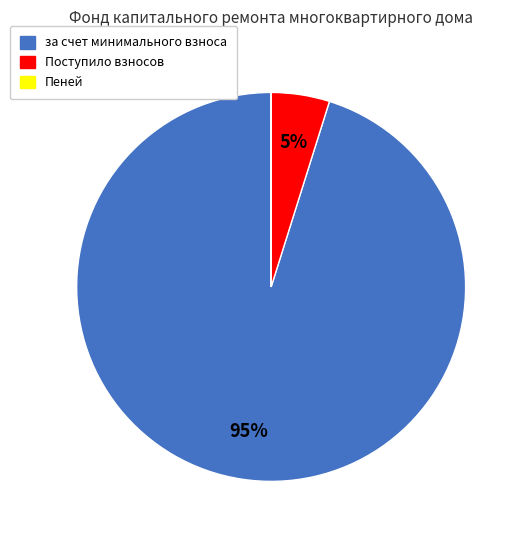

To the nearest percent, what is the average slice percentage?

33%